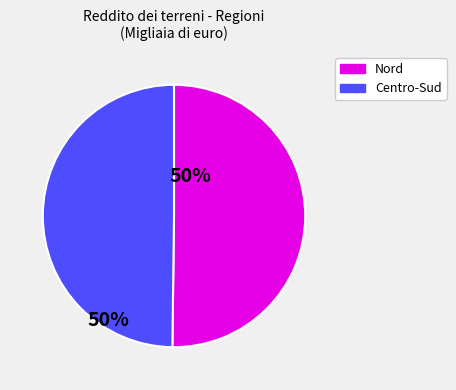

Count the number of slices in the pie.

2